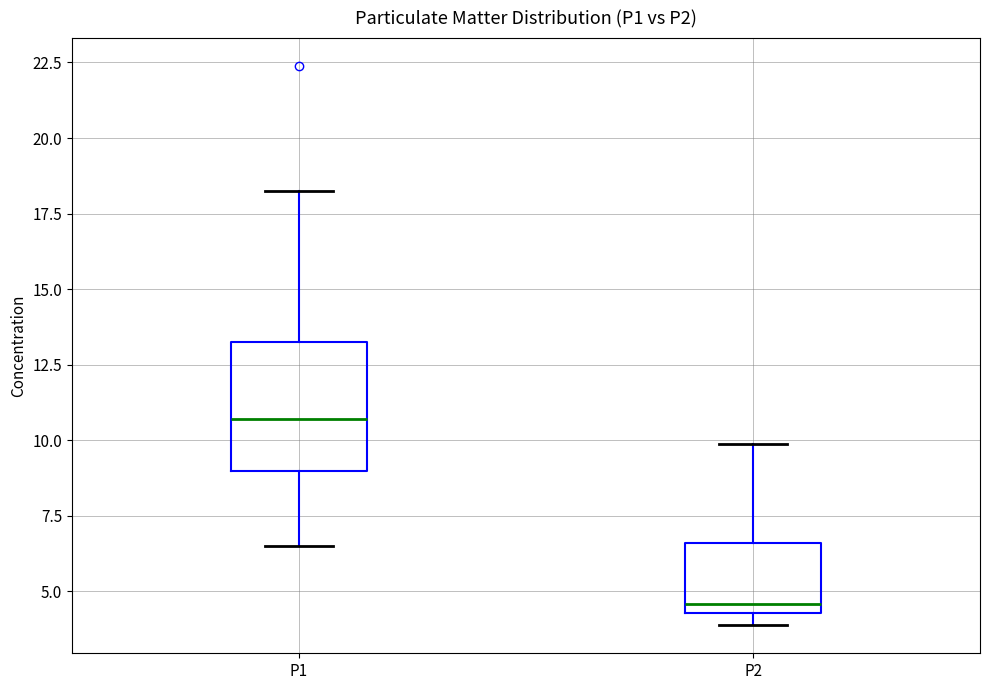

Where is the lower edge of the box for P2 on the y-axis? The values are not printed on the chart, so give them approximately, as read against the axis.

4.5